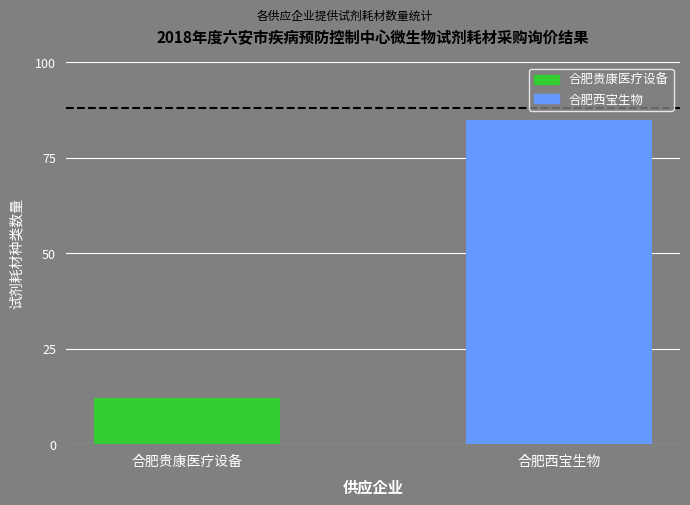

Are the bars grouped side by side (vs. stacked)?

Yes